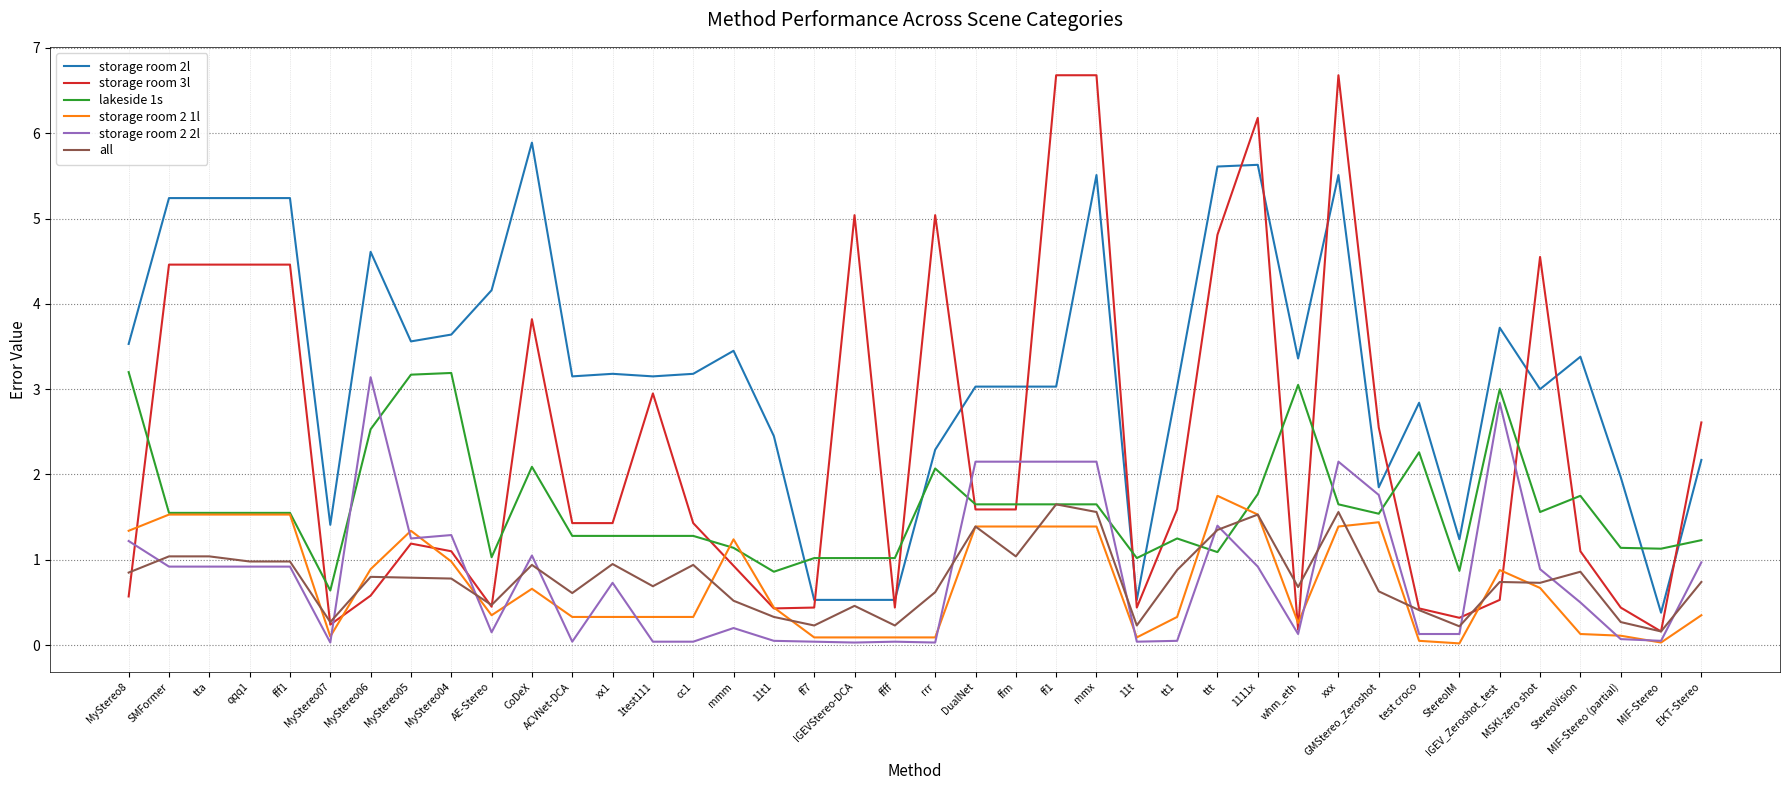

True or false: storage room 2l and storage room 3l intersect in this chart.

True